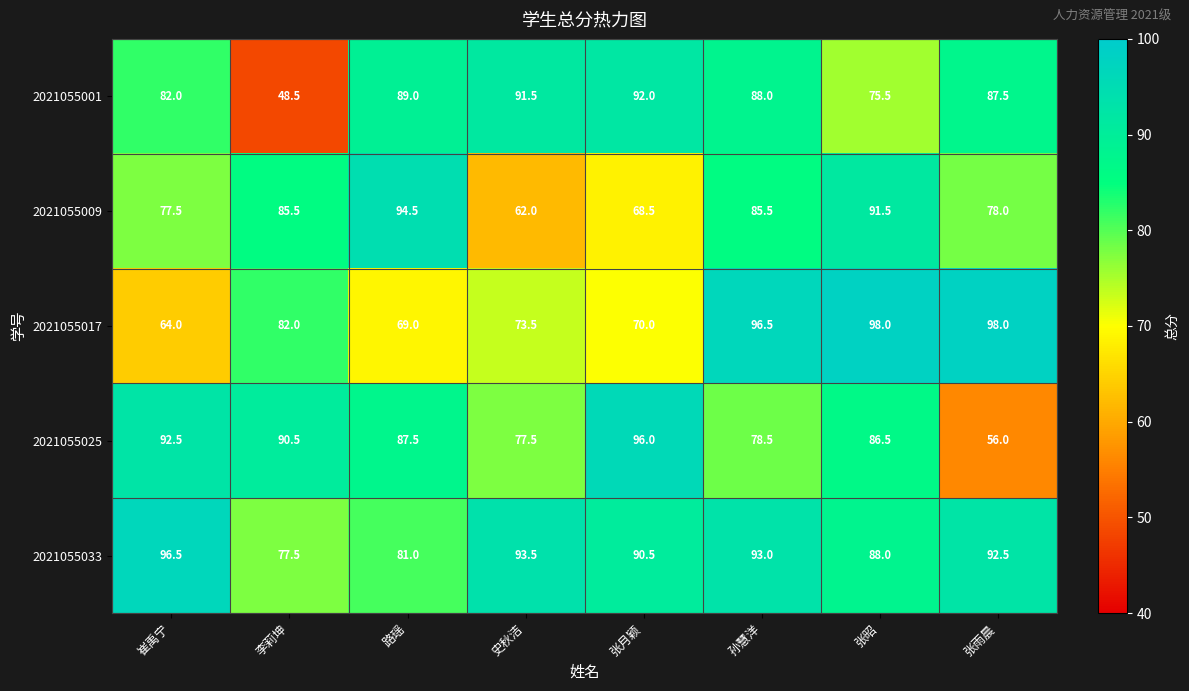

Which series changed the most between 崔禹宁 and 路瑶?

2021055009